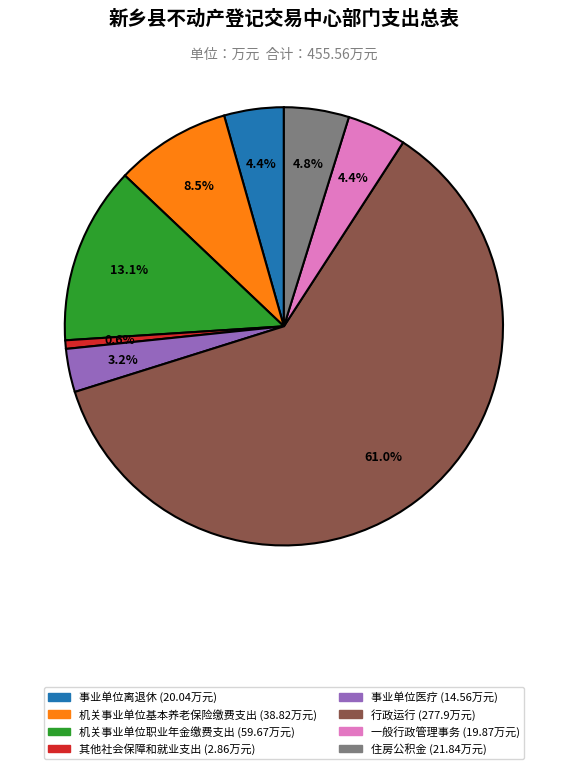

True or false: 事业单位医疗 accounts for 3% of the total.

True